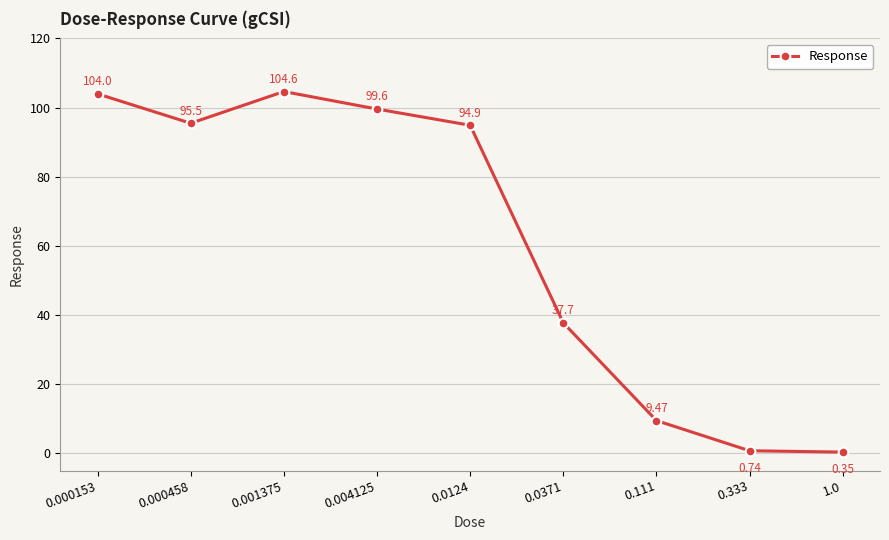

How many points are lower than both their immediate neighbors (excluding endpoints)?

1